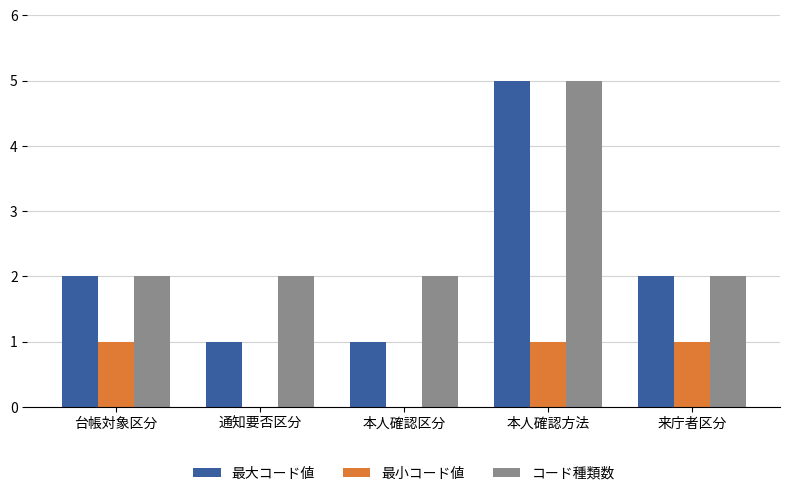

How many categories are shown in the chart?

5